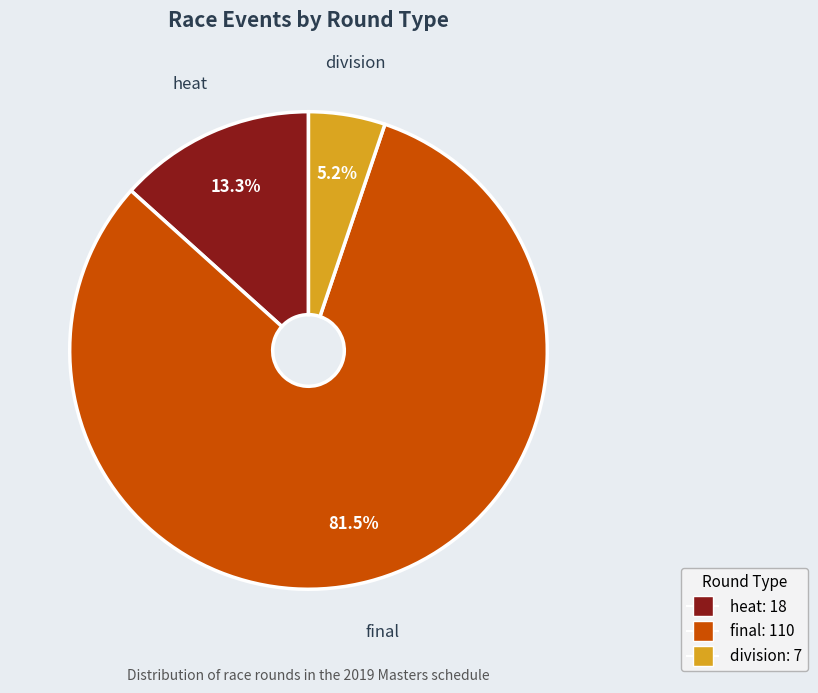

Which slice is the smallest?

division